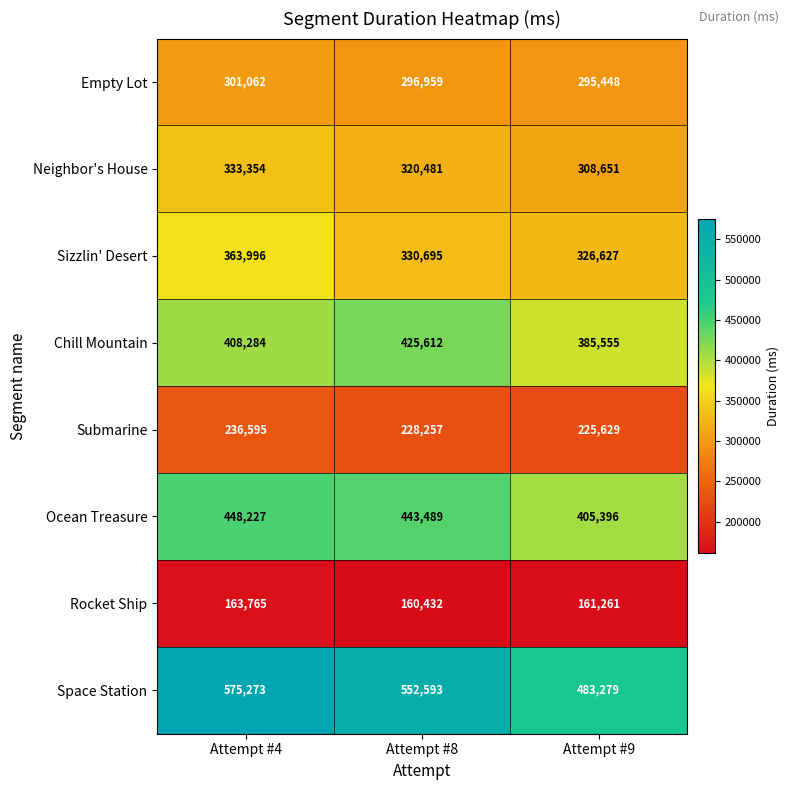

What is the sum of the Submarine values at Attempt #8 and Attempt #9?

453886